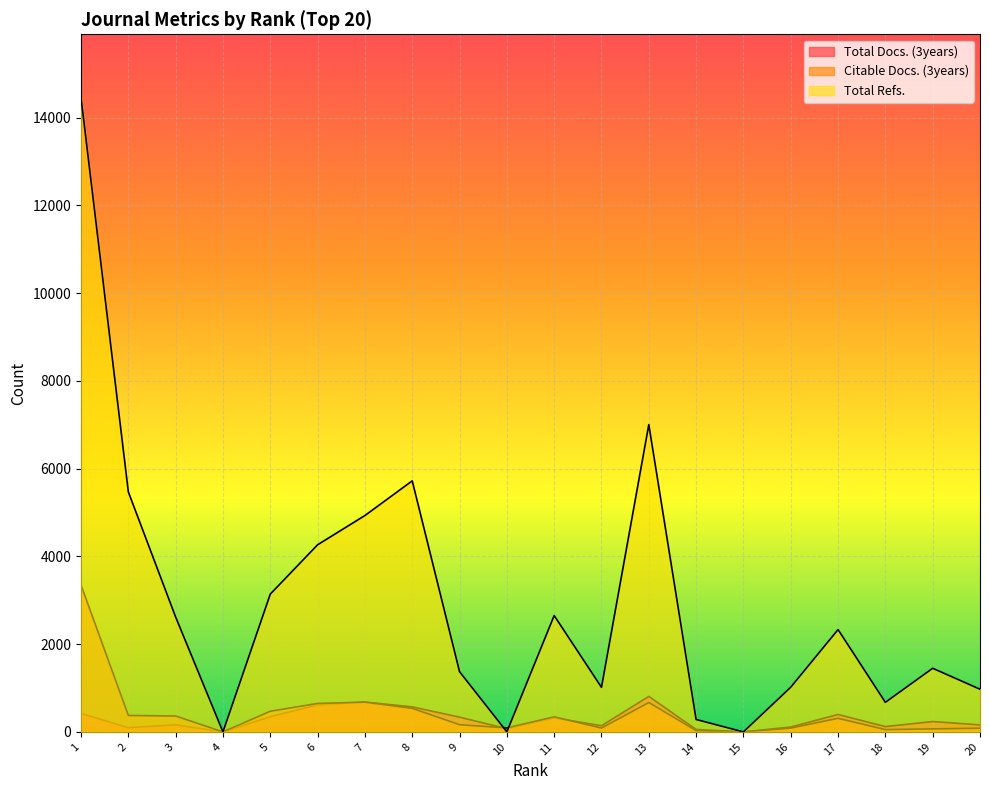

What is the total value across all series at 5?

3957